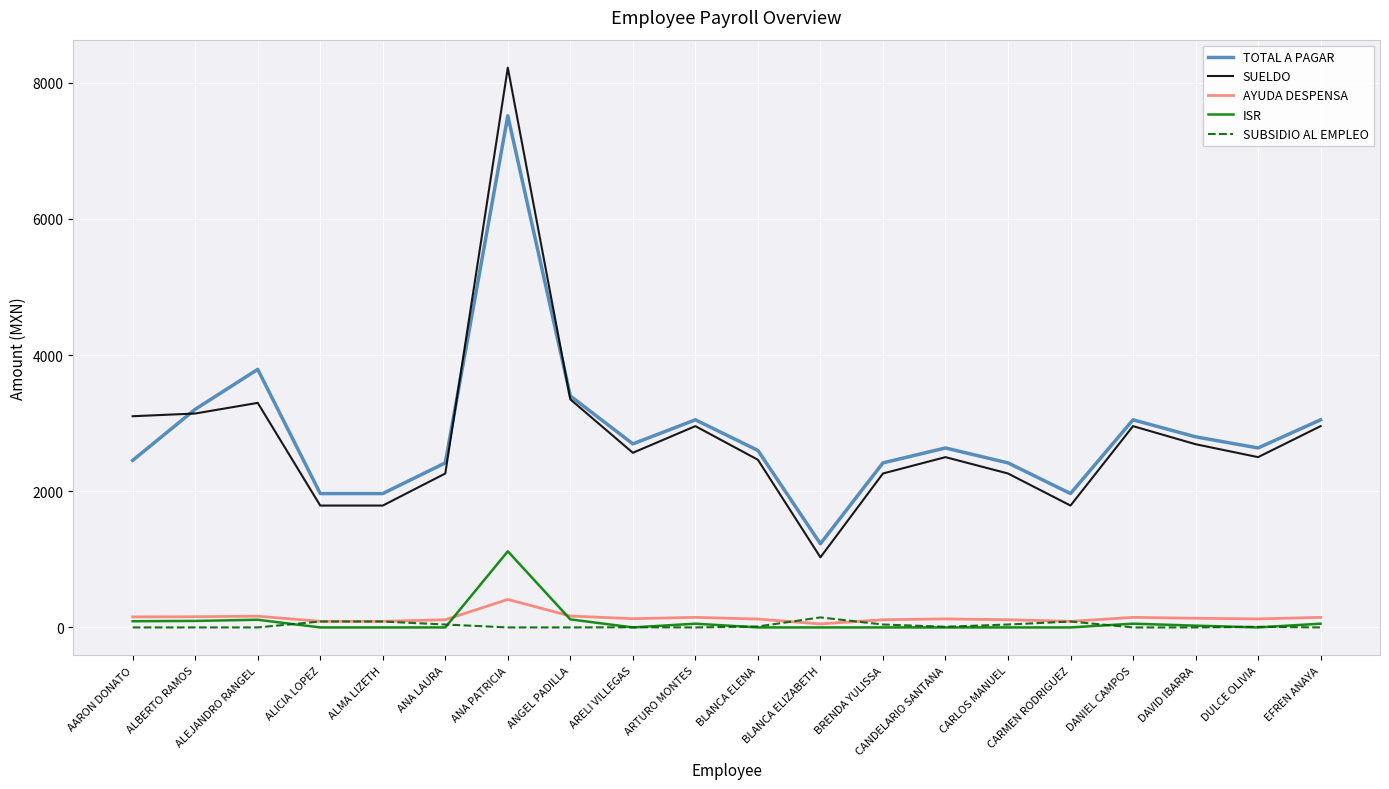

What position from the left is ANGEL PADILLA?

8